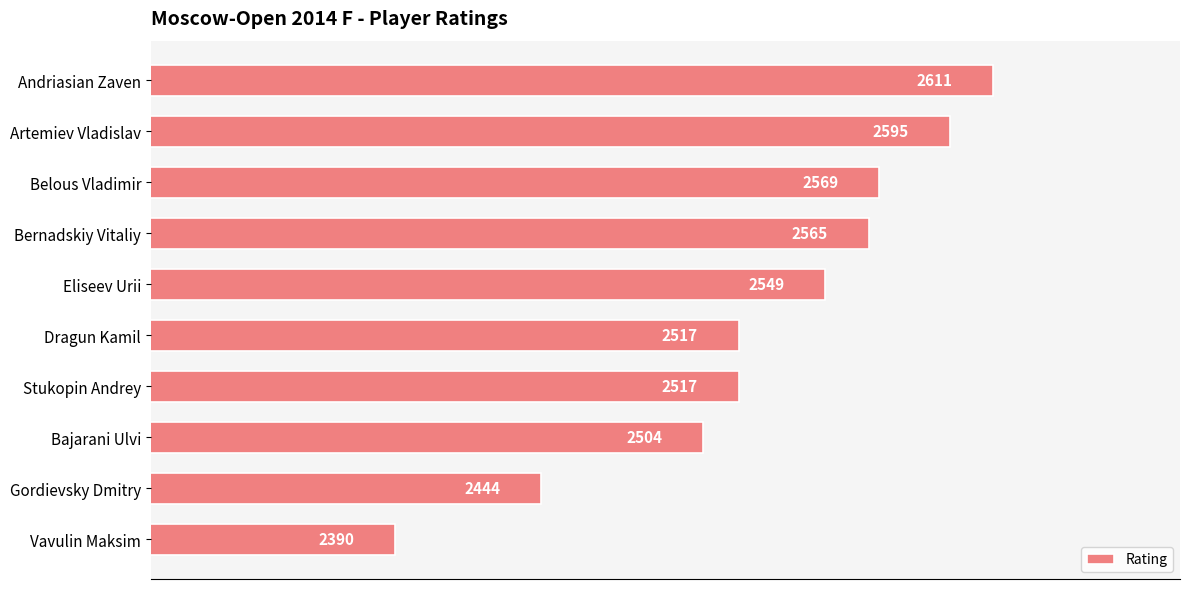

The chart shows a value of 2517 at Stukopin Andrey. True or false?

True